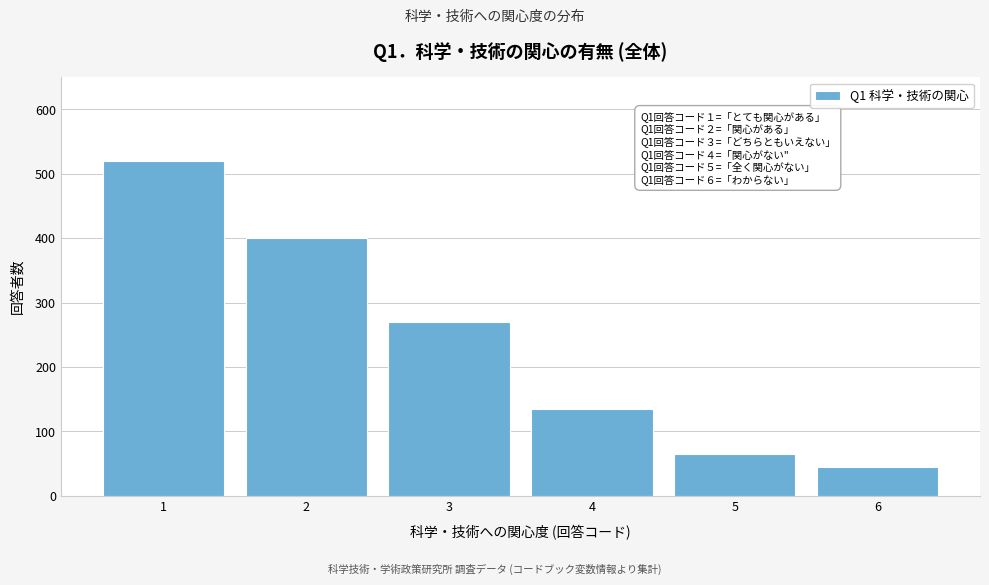

Reading left to right, transcribe all the data shown in this chart.

1=520	2=400	3=270	4=135	5=65	6=45